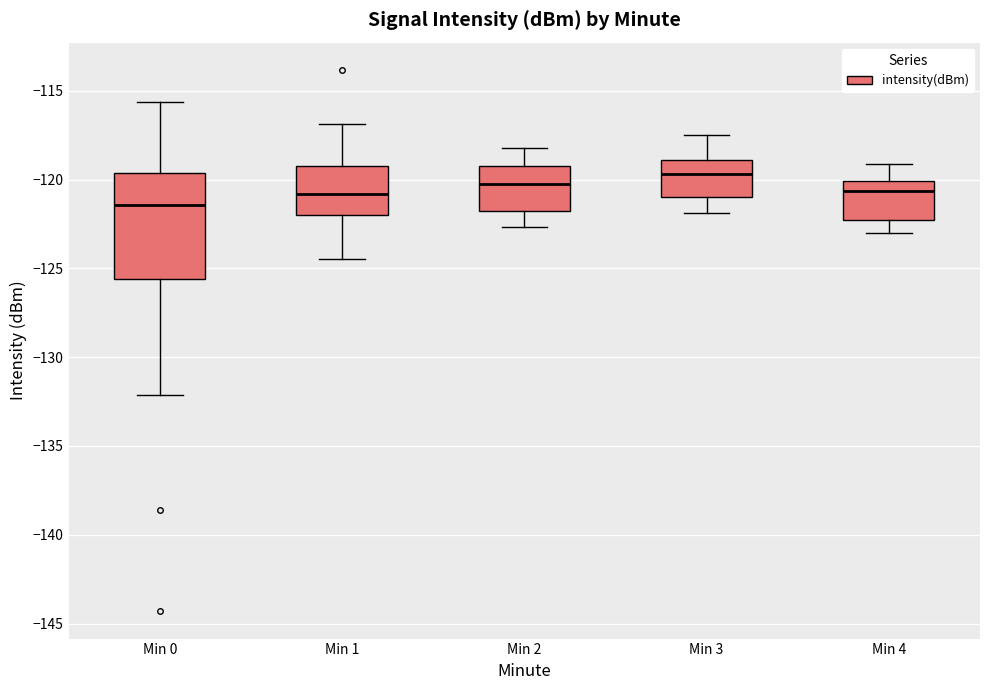

Reading left to right, transcribe this box plot: for each box, give where its median line is, the range the box spans, and where its two whiskers end, as read against the y-axis. The values are not printed on the chart, so give them approximately, as read against the axis.

Min 0: median -121.5, box -125.5 to -119.5, whiskers -132.0 to -115.5
Min 1: median -121.0, box -122.0 to -119.0, whiskers -124.5 to -117.0
Min 2: median -120.0, box -121.5 to -119.0, whiskers -122.5 to -118.0
Min 3: median -119.5, box -121.0 to -119.0, whiskers -122.0 to -117.5
Min 4: median -120.5, box -122.5 to -120.0, whiskers -123.0 to -119.0